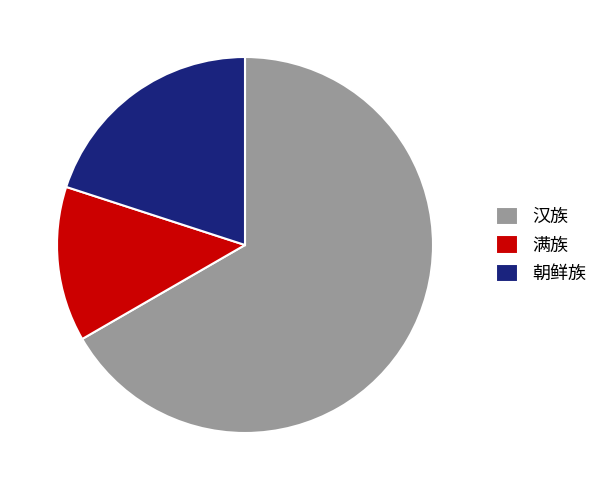

Rank the categories by value from highest to lowest.

汉族, 朝鲜族, 满族